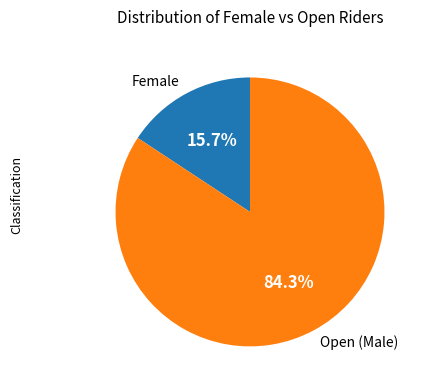

Approximately how many times larger is the value at Open (Male) compared to Female?

5.4